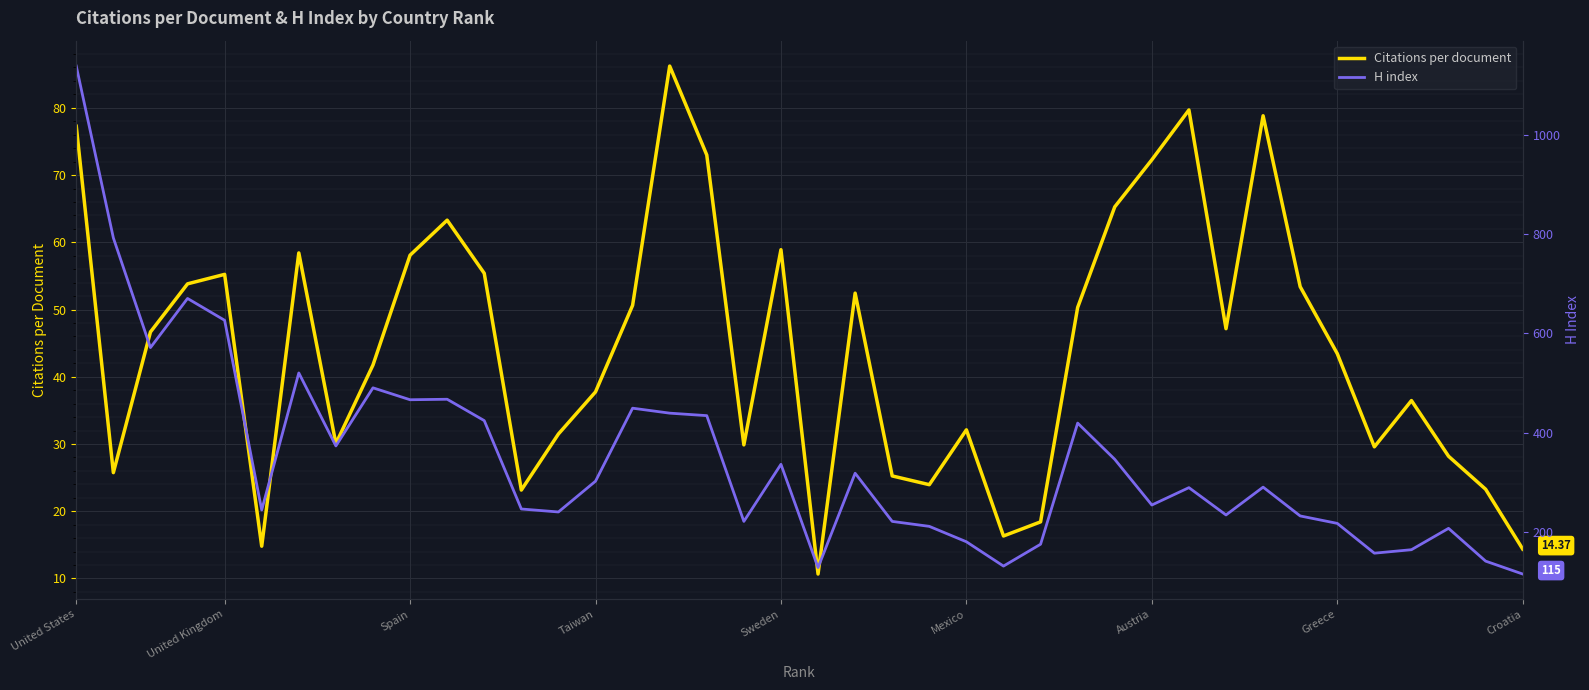

In Citations per document, how many points are lower than both neighbors (excluding endpoints)?

10